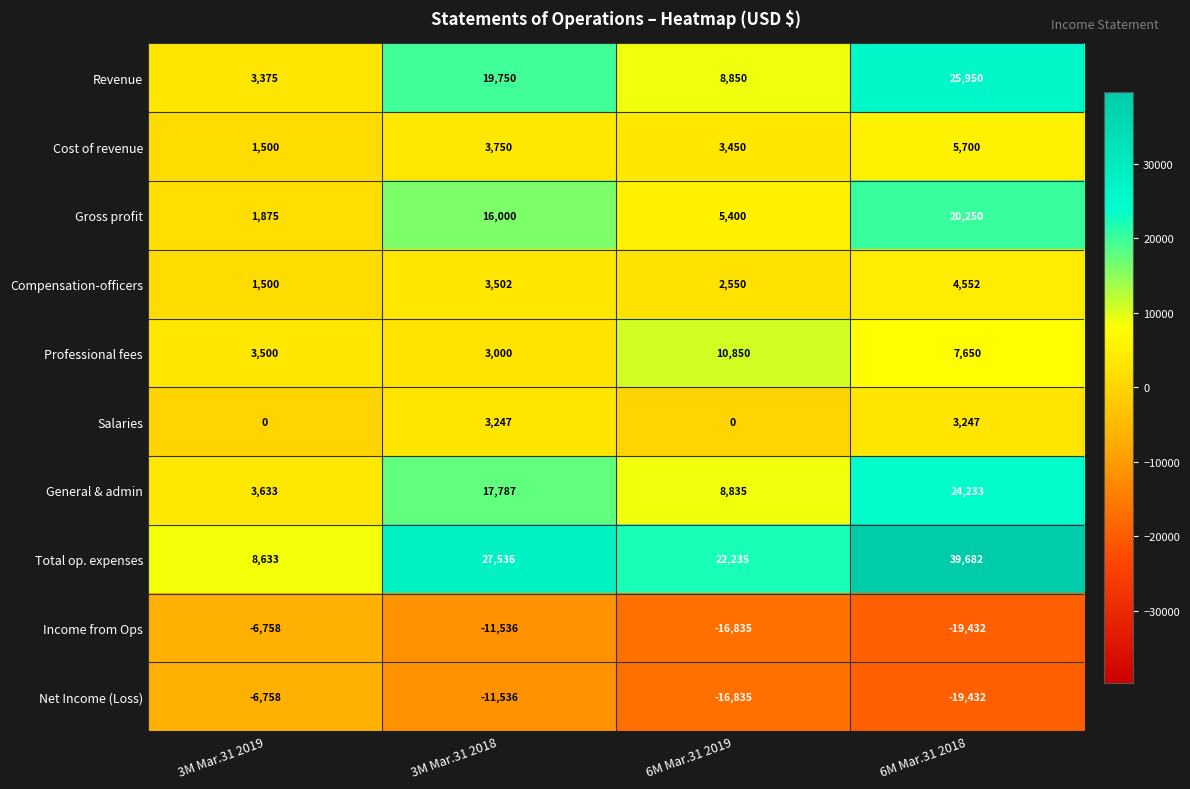

What is the maximum value shown in the chart?

39682